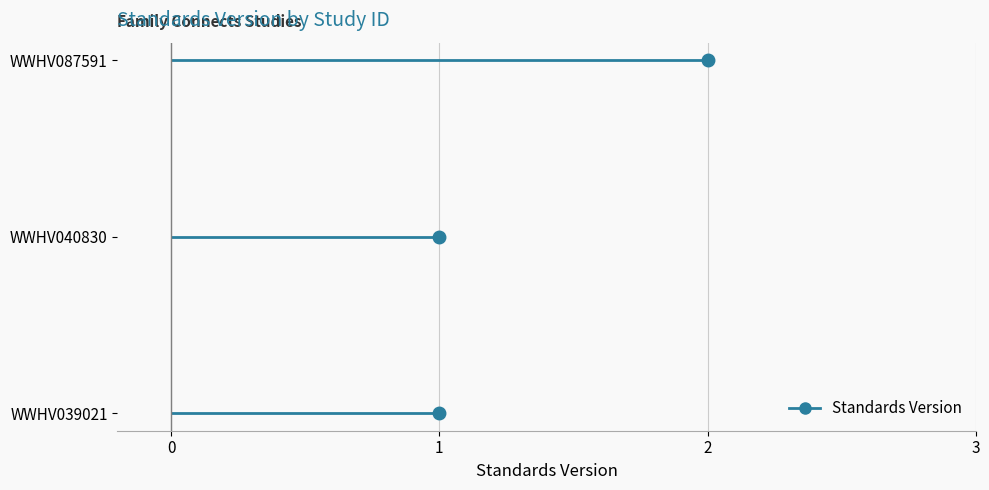

What is the difference between the maximum and minimum values?

1